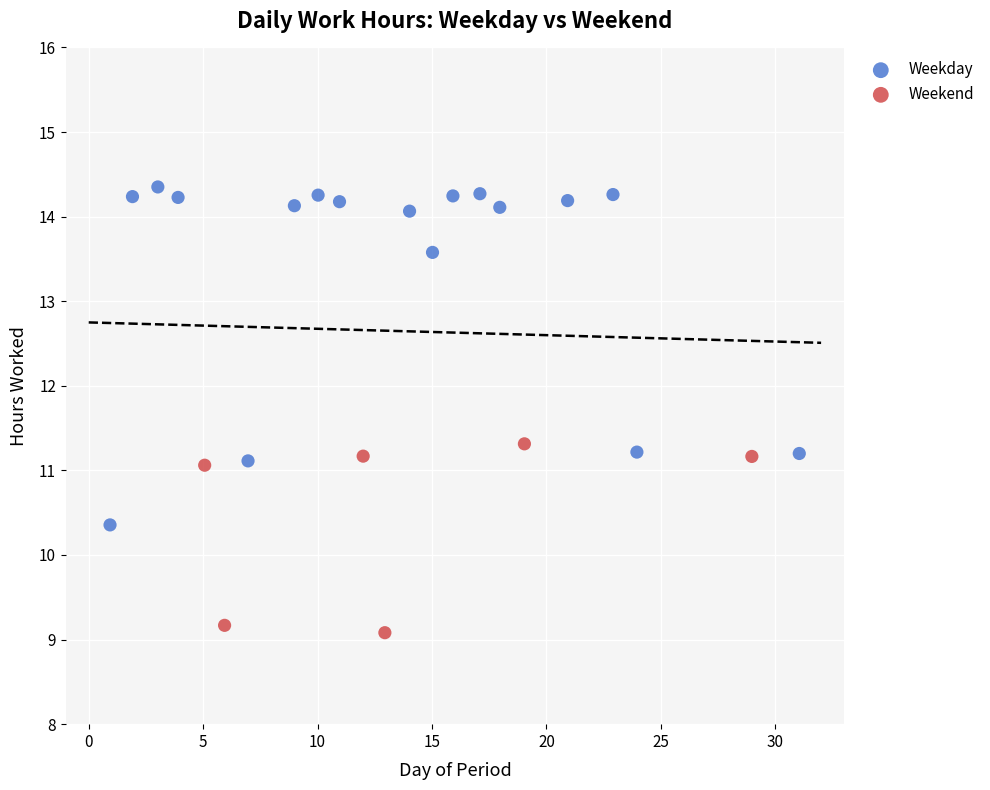

Which series reaches the minimum Y coordinate?

Weekend